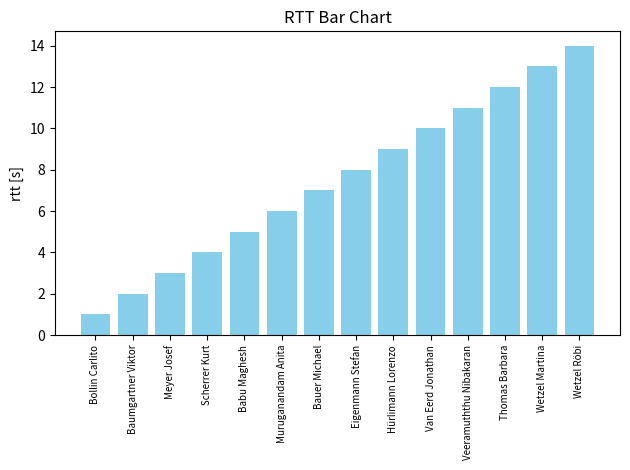

True or false: the data shows 5 at Thomas Barbara.

False